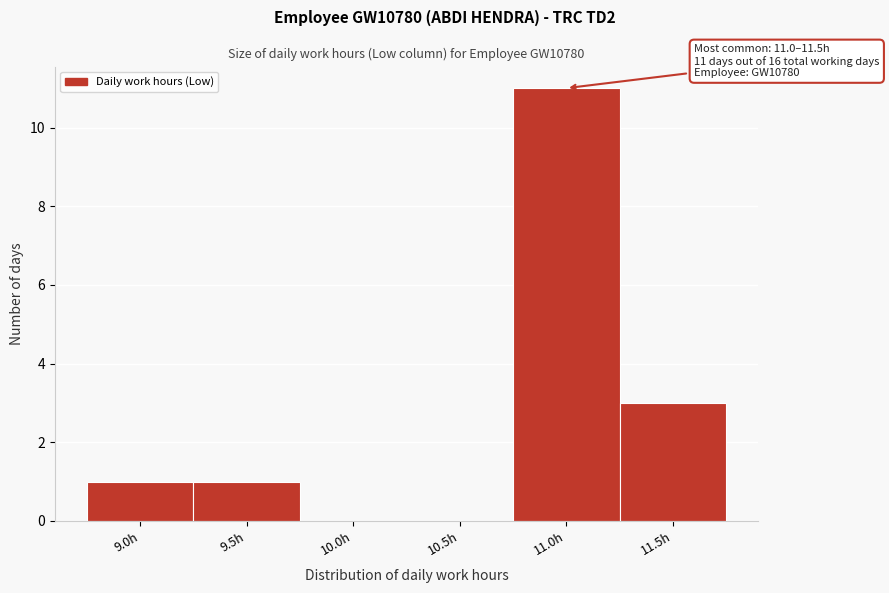

Reading right to left, extract all data points from this chart.

11.5h=3	11.0h=11	10.5h=0	10.0h=0	9.5h=1	9.0h=1